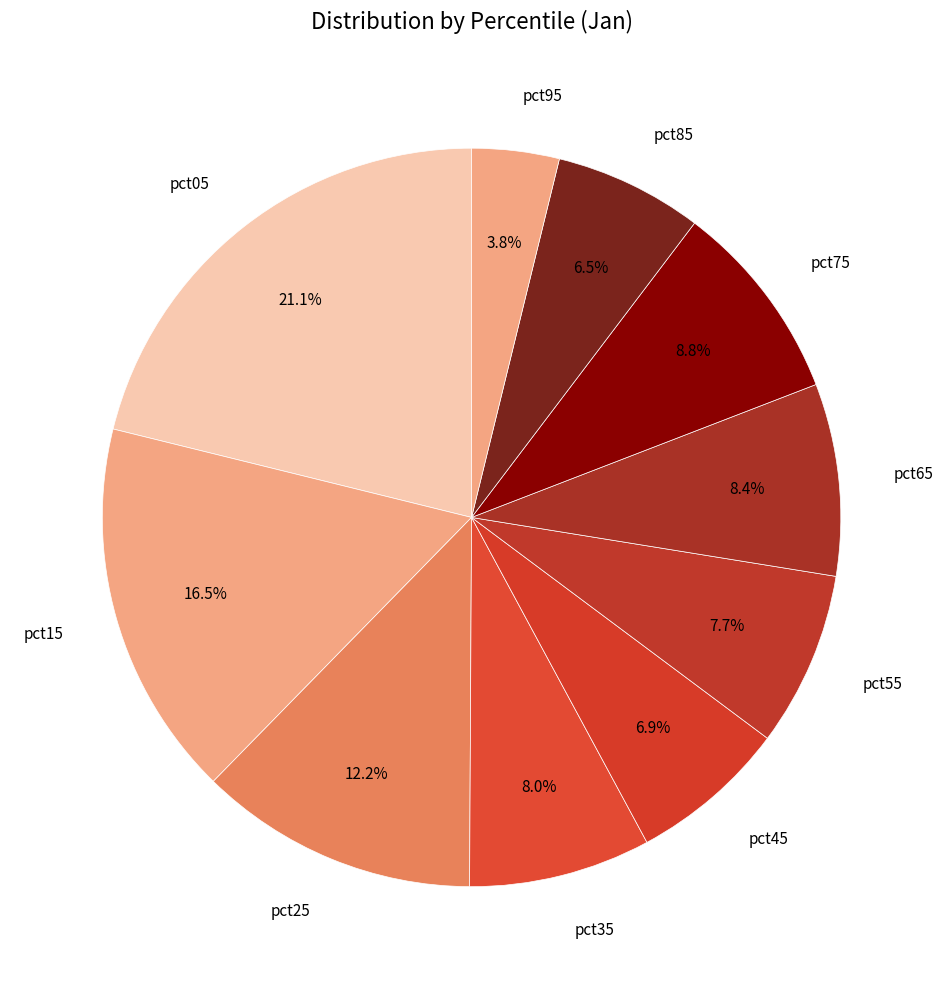

How many segments does this pie chart have?

10